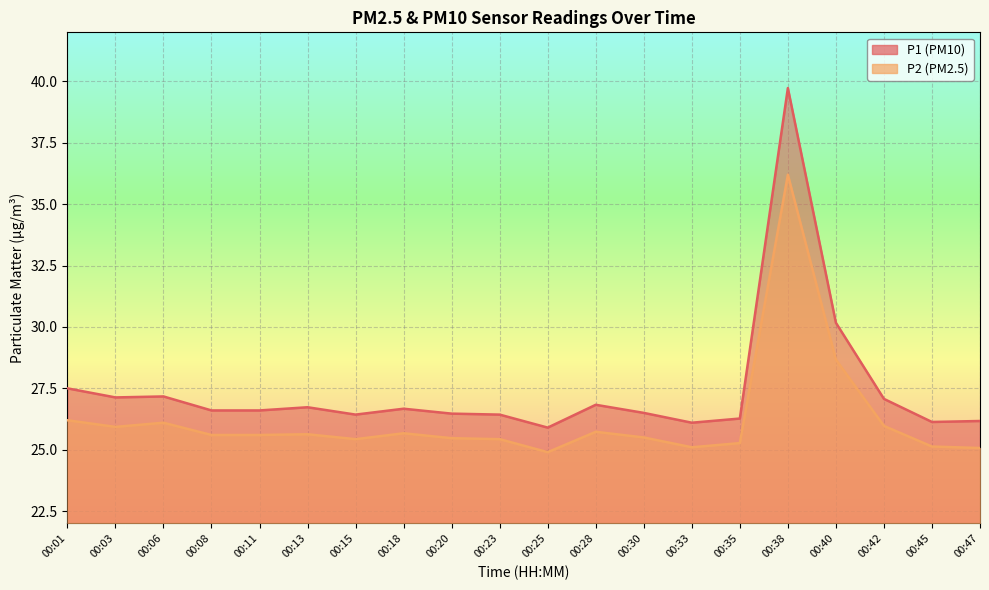

How many distinct data groups are displayed?

2